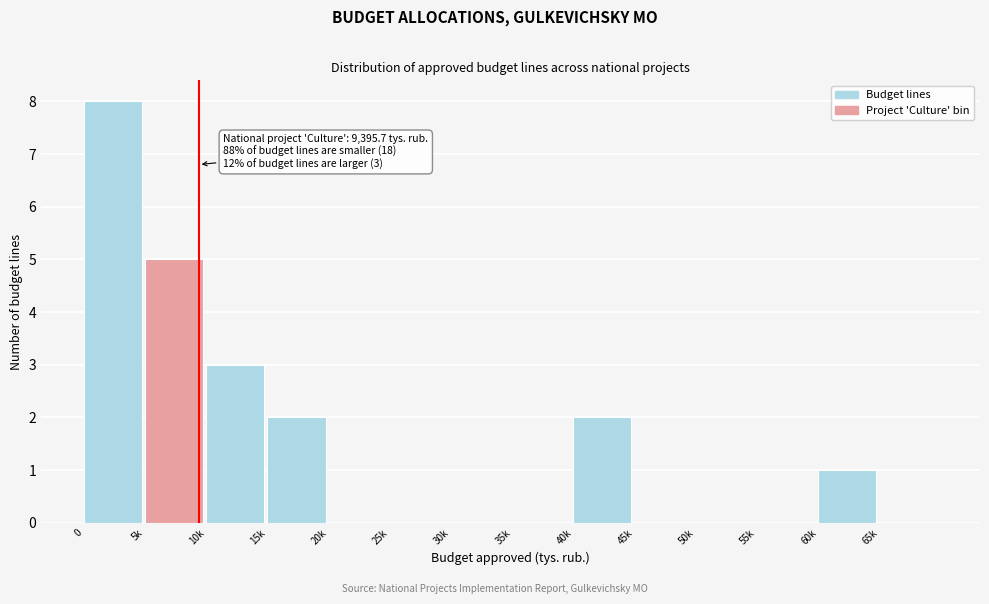

Reading left to right, what are all the values shown in this chart?

0=8	5k=5	10k=3	15k=2	20k=0	25k=0	30k=0	35k=0	40k=2	45k=0	50k=0	55k=0	60k=1	65k=0